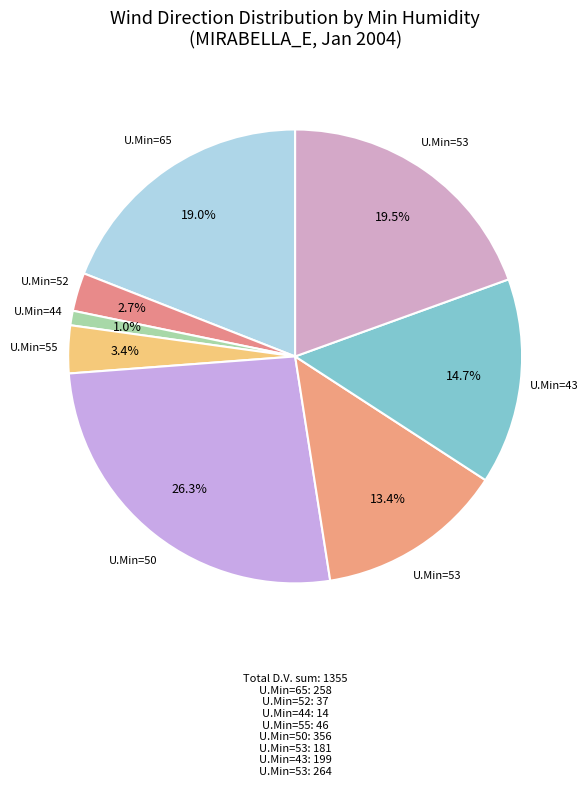

To the nearest percent, what is the difference between the largest and smallest slice percentages?

25%